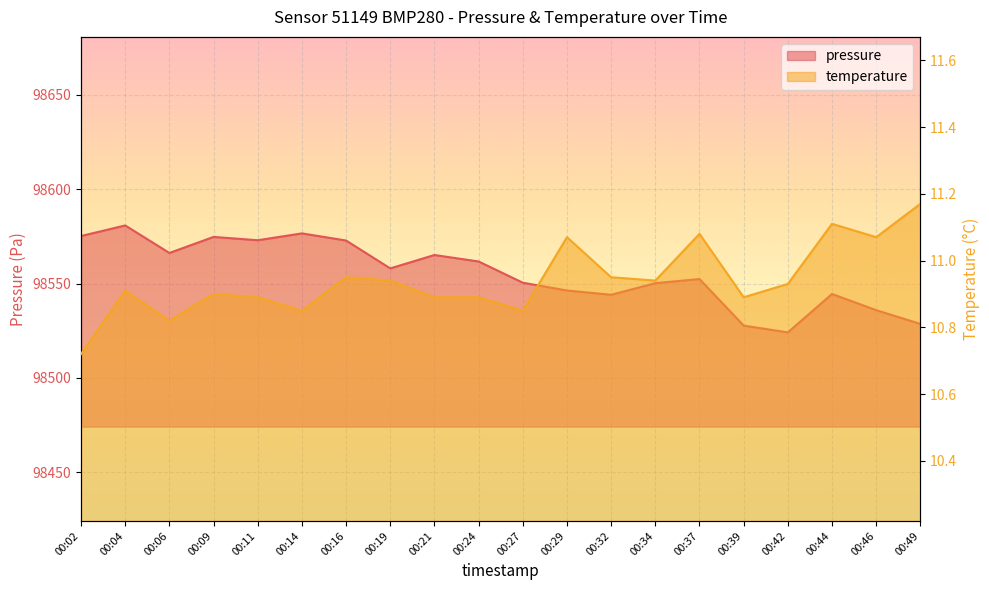

At which category is the sum across all series the highest?

00:04